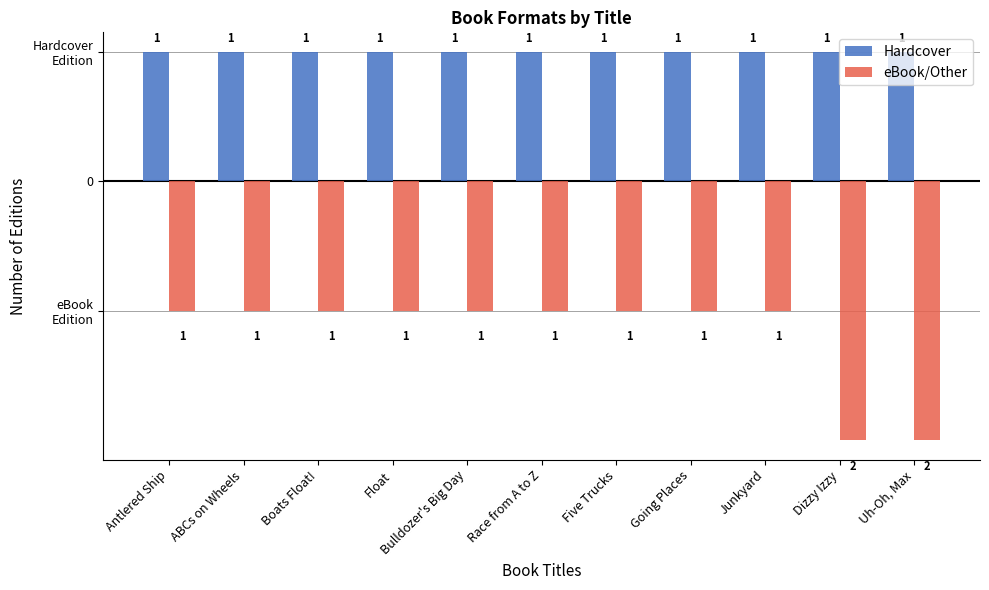

Which has a higher value, Boats Float! or Going Places?

Boats Float!